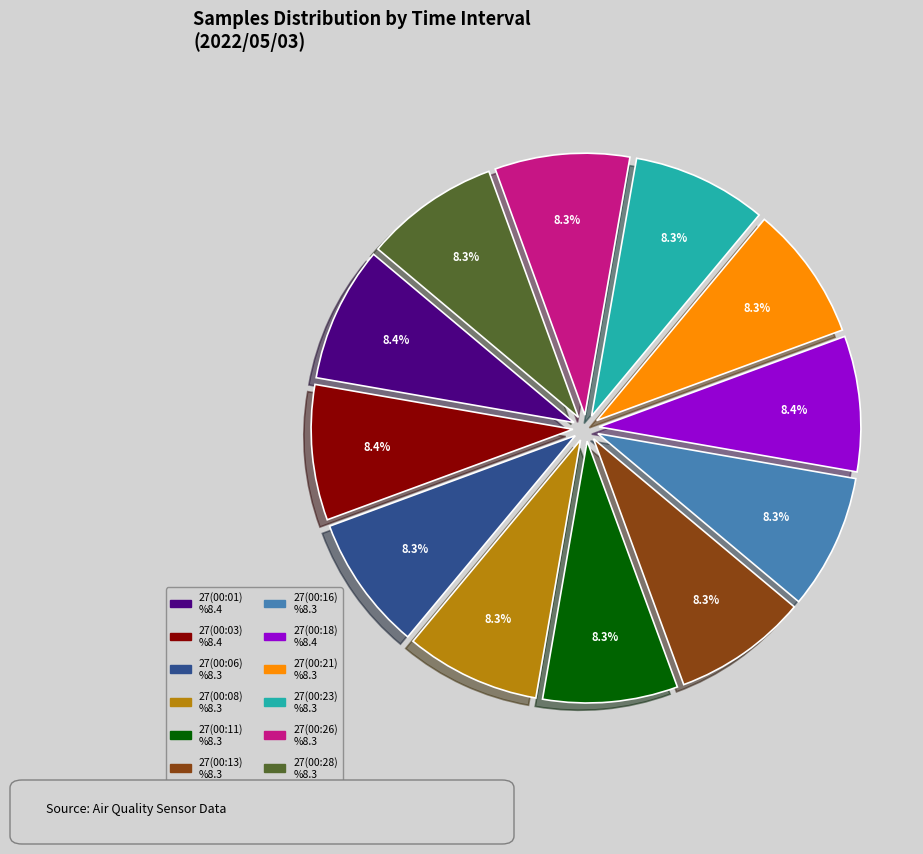

How many segments does this pie chart have?

12